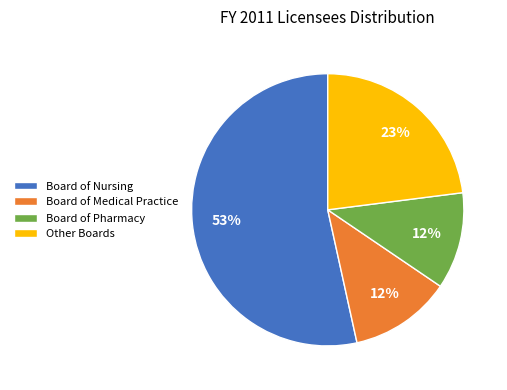

To the nearest percent, what is the average slice percentage?

25%